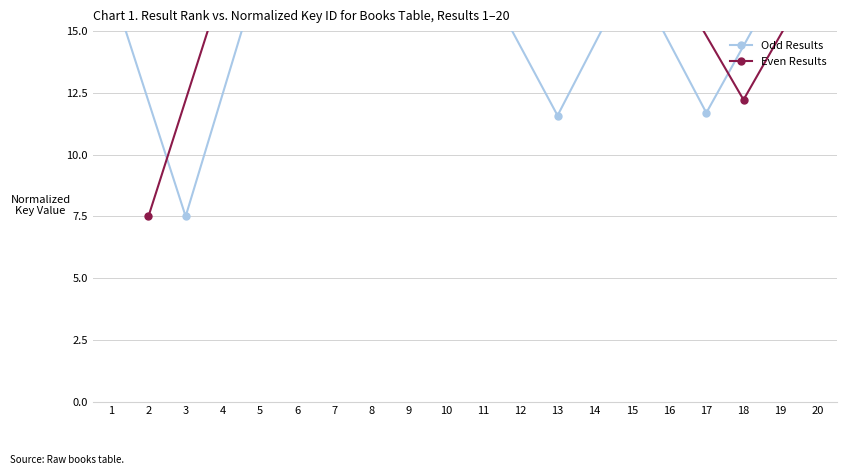

After their last crossing, which series has the higher values: Odd Results or Even Results?

Even Results